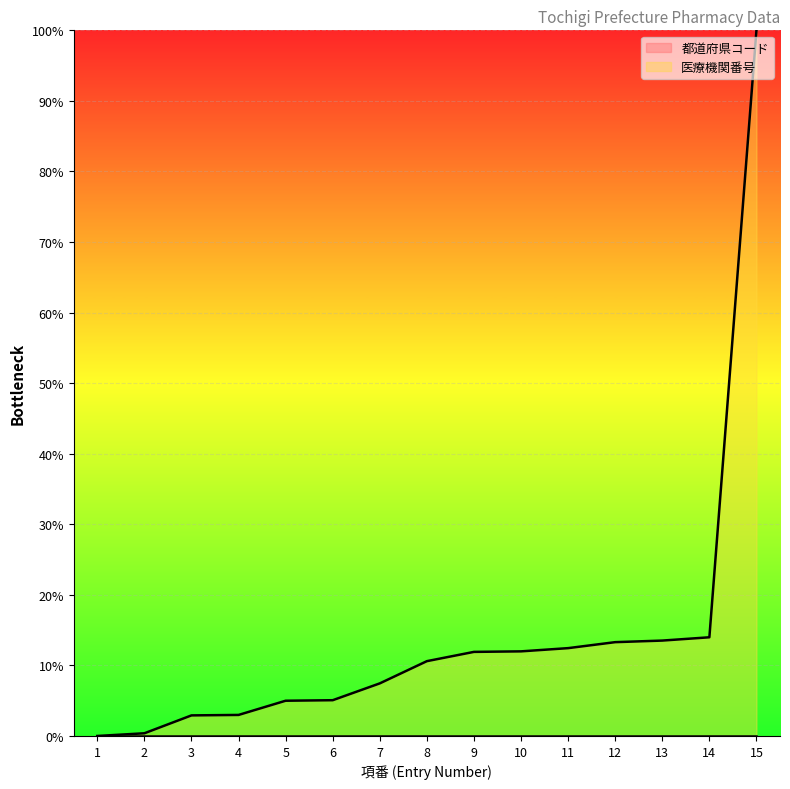

What is the value of the 4th point from the left?

3.0